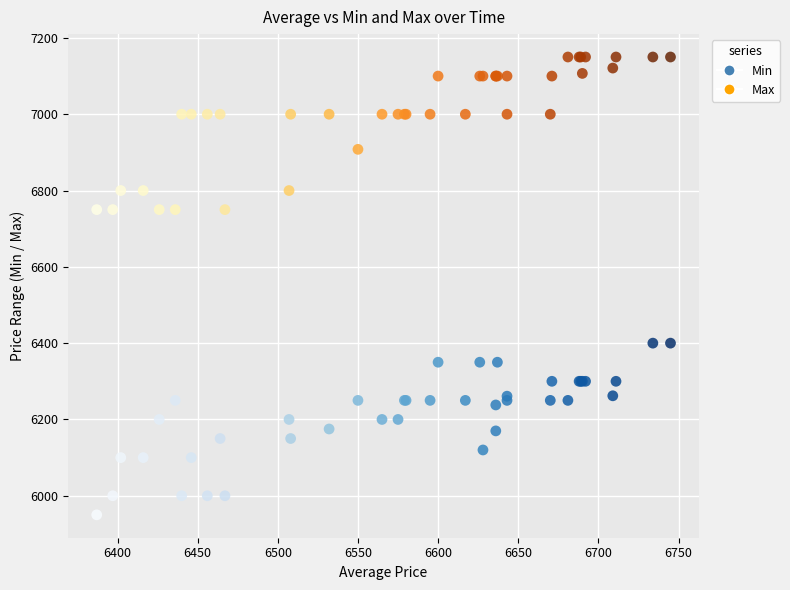

Which series reaches the maximum Y coordinate?

Max